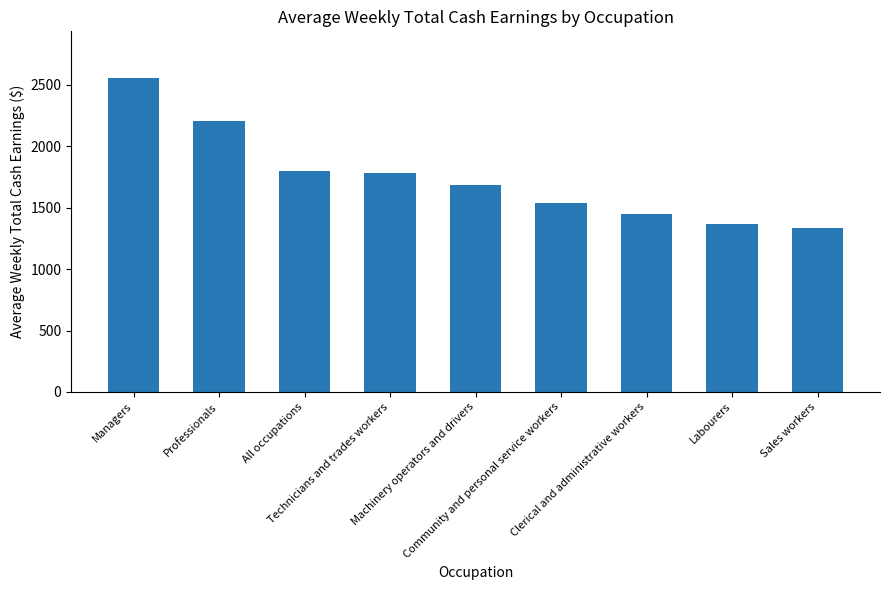

What is the change in value from All occupations to Machinery operators and drivers?

-115.7